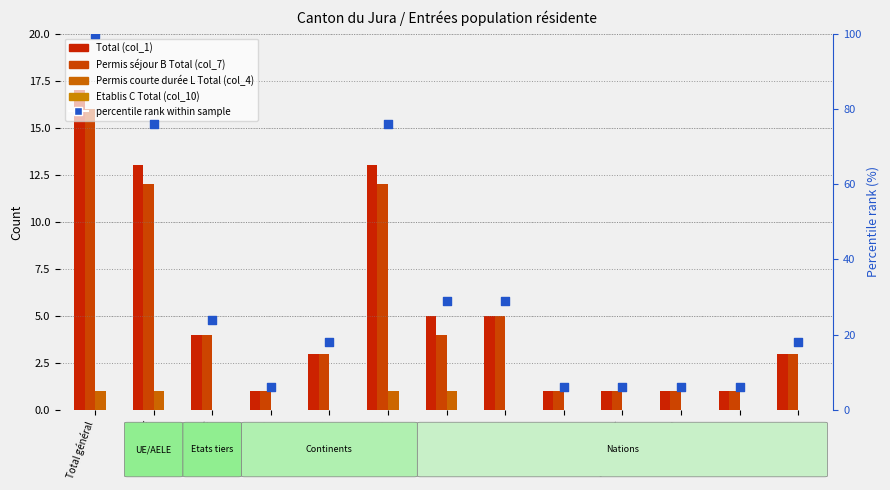

Which series contains the highest Y value?

percentile rank within sample